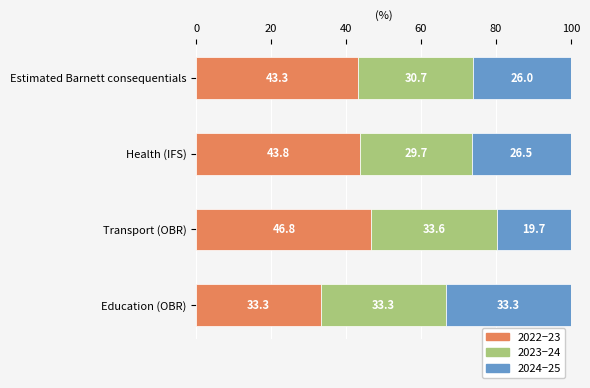

What is the total value across all series at Estimated Barnett consequentials?

100.0